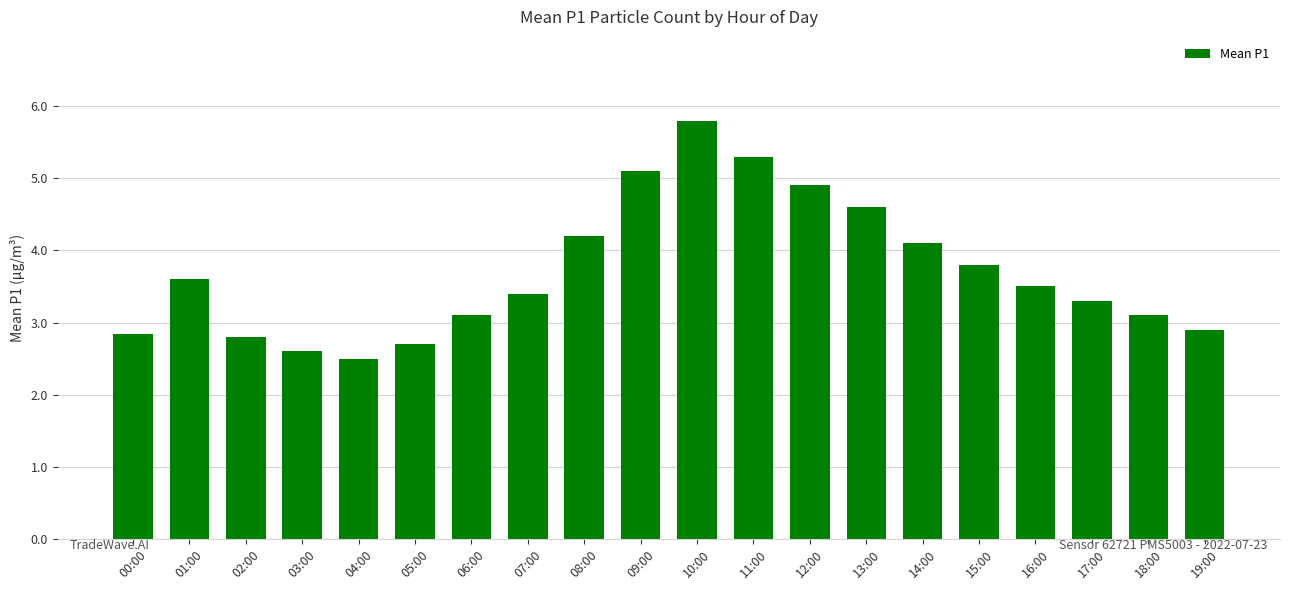

The chart shows a value of 3.5 at 16:00. True or false?

True